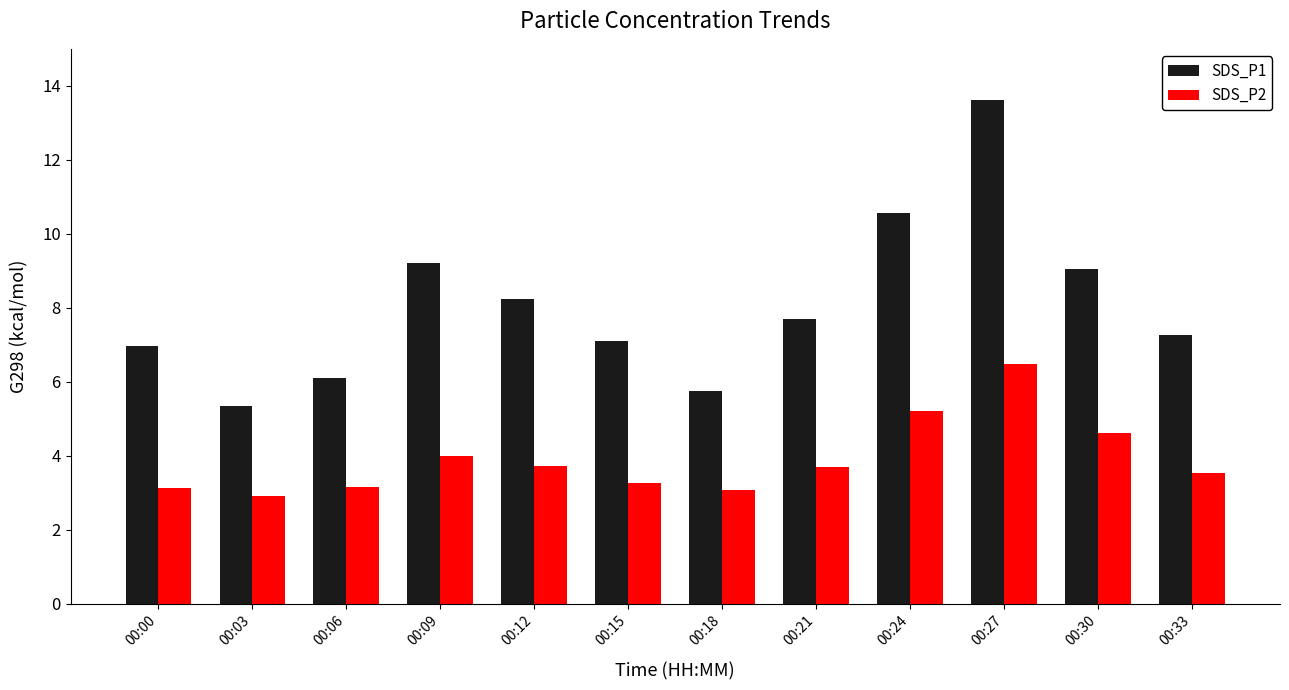

What is the approximate value of SDS_P1 at 00:00?

7.0